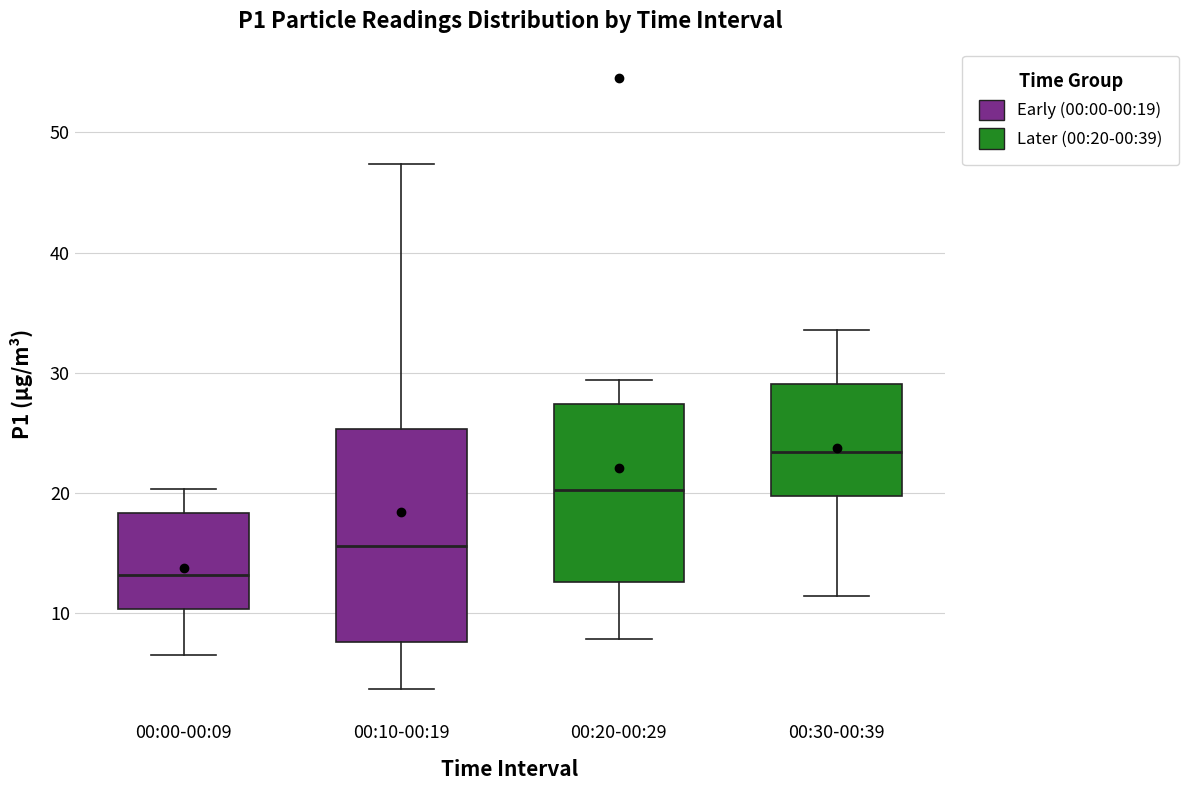

Which box is the tallest, from its lower edge to its upper edge?

00:10-00:19